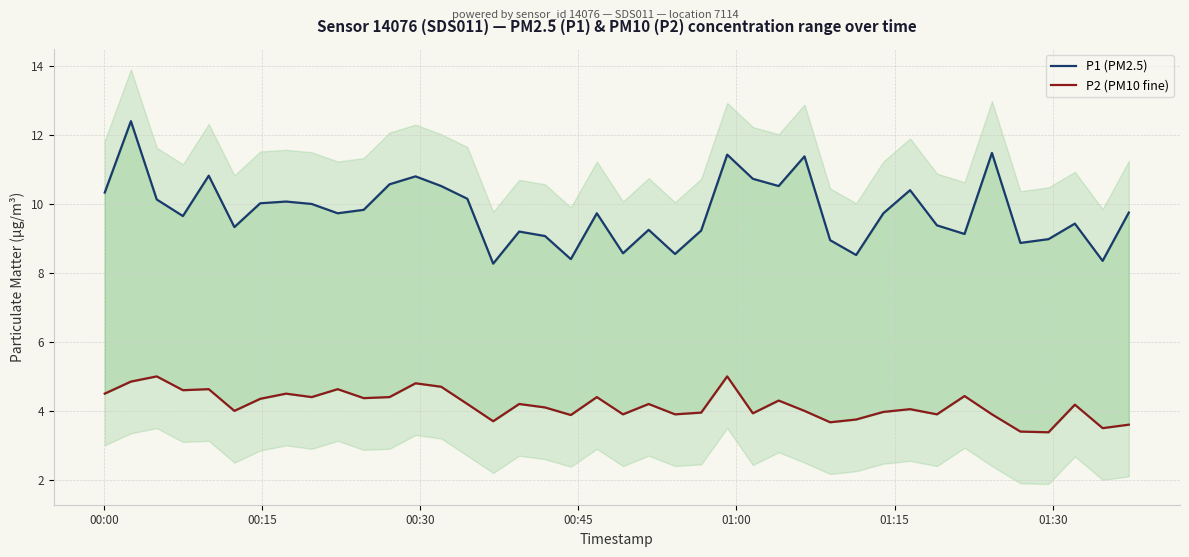

What is the value of the P2 (PM10 fine) point at the 7th from the left?

4.3